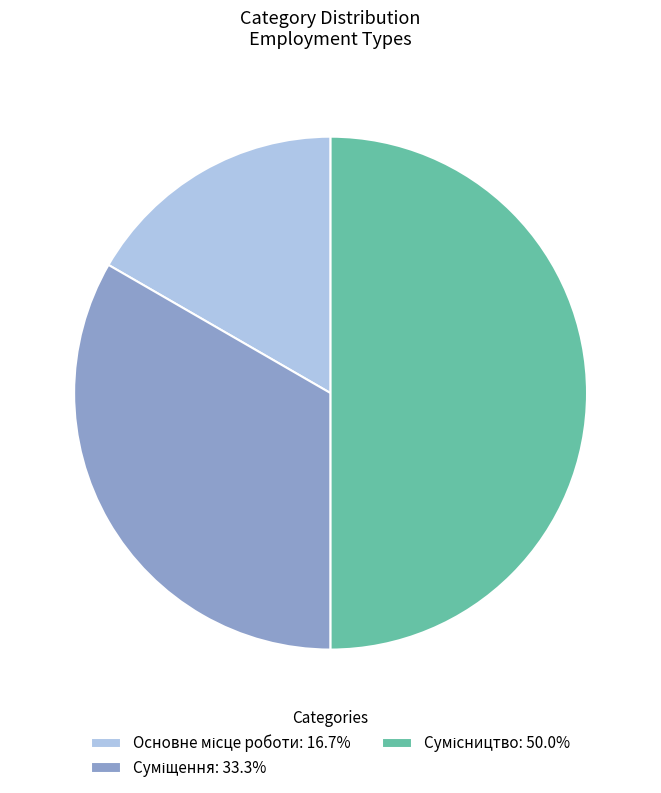

How many slices are in this pie chart?

3